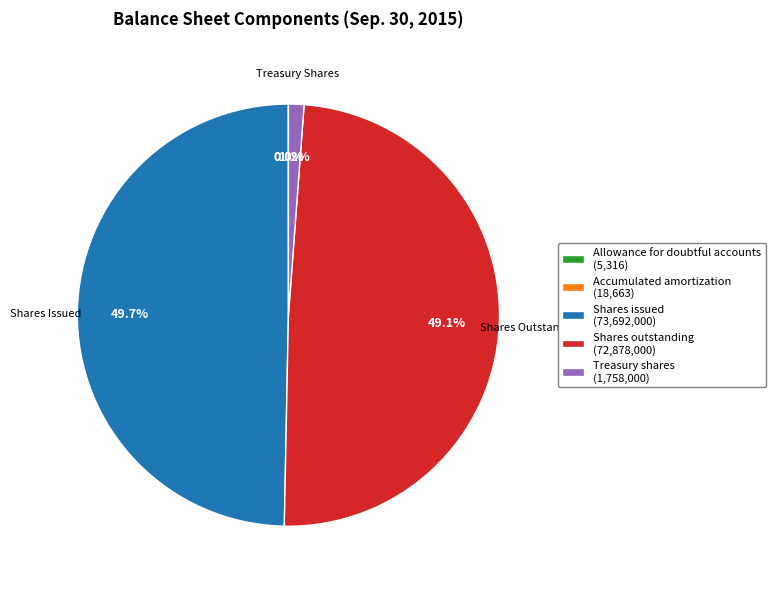

Is the sum of Shares issued (73,692,000) and Treasury shares (1,758,000) greater than half?

Yes